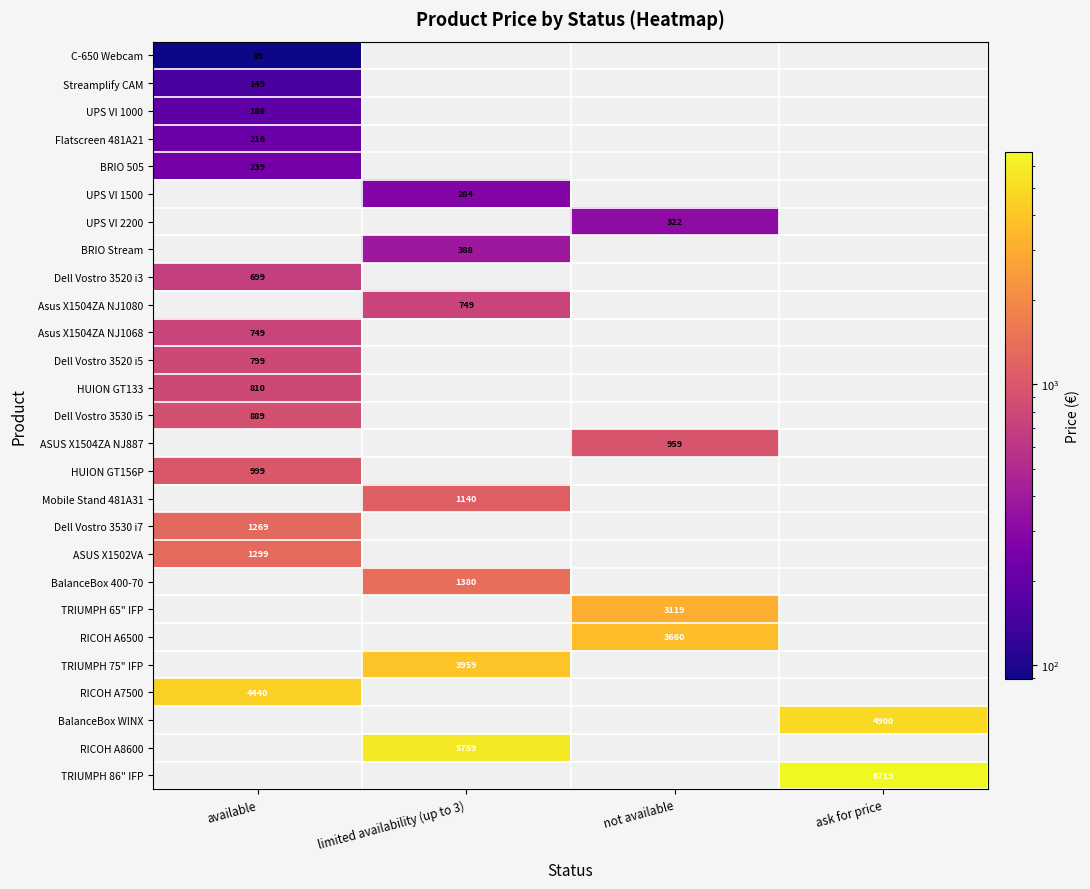

The value of UPS VI 2200 at not available is 322. True or false?

True